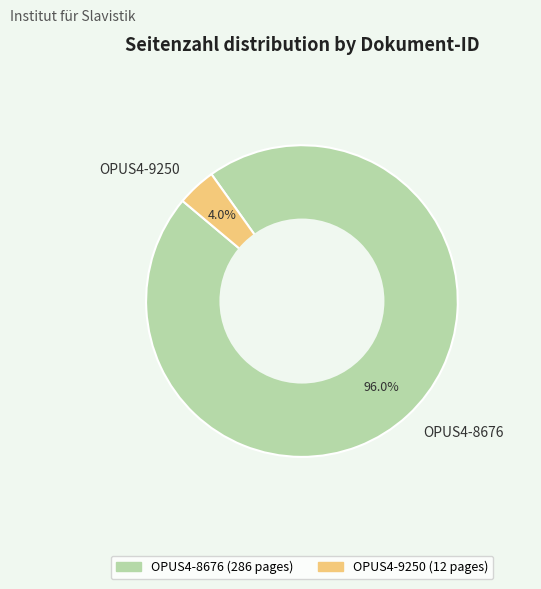

To the nearest percent, what portion does OPUS4-9250 represent?

4%